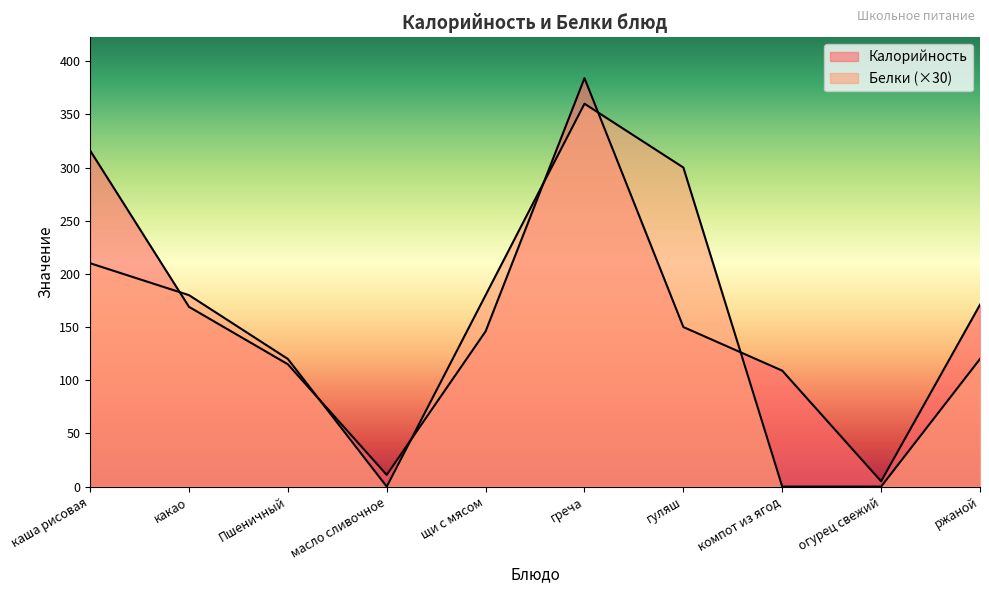

Where is Калорийность nearest to the value 194?

ржаной